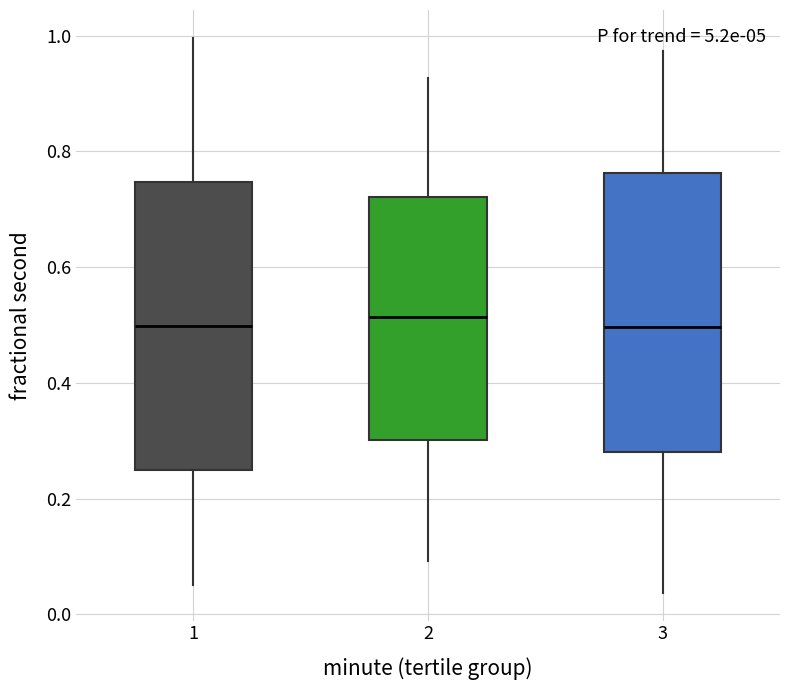

Reading left to right, read every box against the y-axis: the position of its median line, the range the box covers, and the ends of its whiskers. The values are not printed on the chart, so give them approximately, as read against the axis.

1: median 0.50, box 0.26 to 0.74, whiskers 0.06 to 1.00
2: median 0.52, box 0.30 to 0.72, whiskers 0.10 to 0.92
3: median 0.50, box 0.28 to 0.76, whiskers 0.04 to 0.98